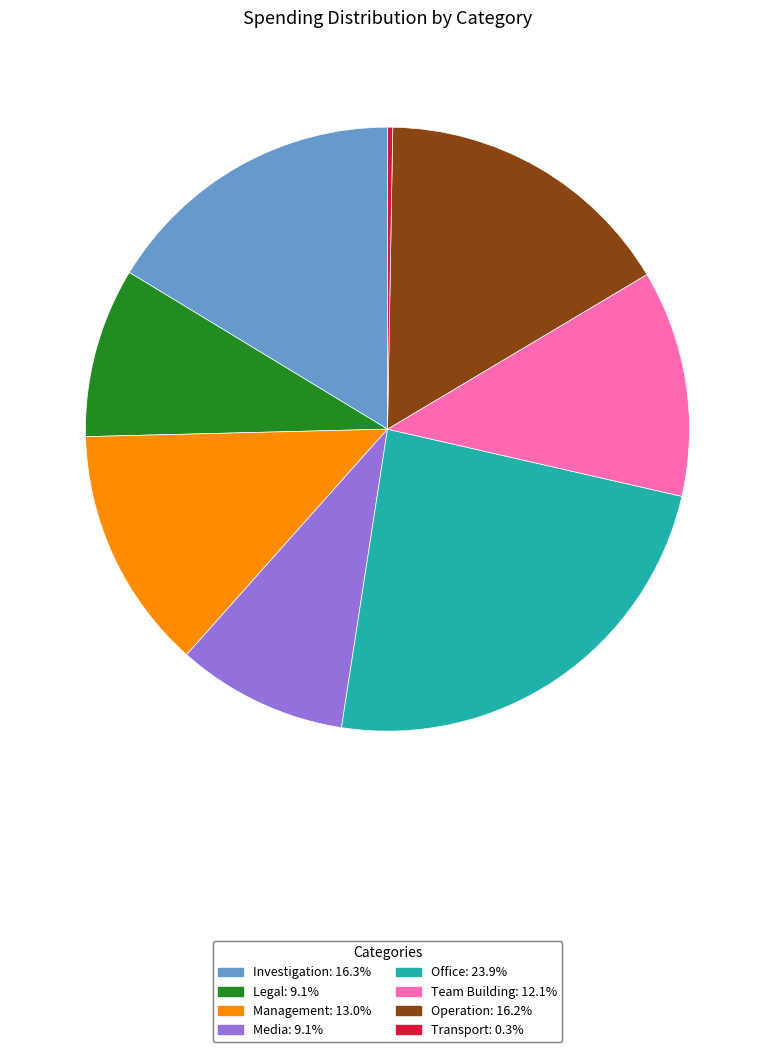

Does Management represent more than half of the total?

No